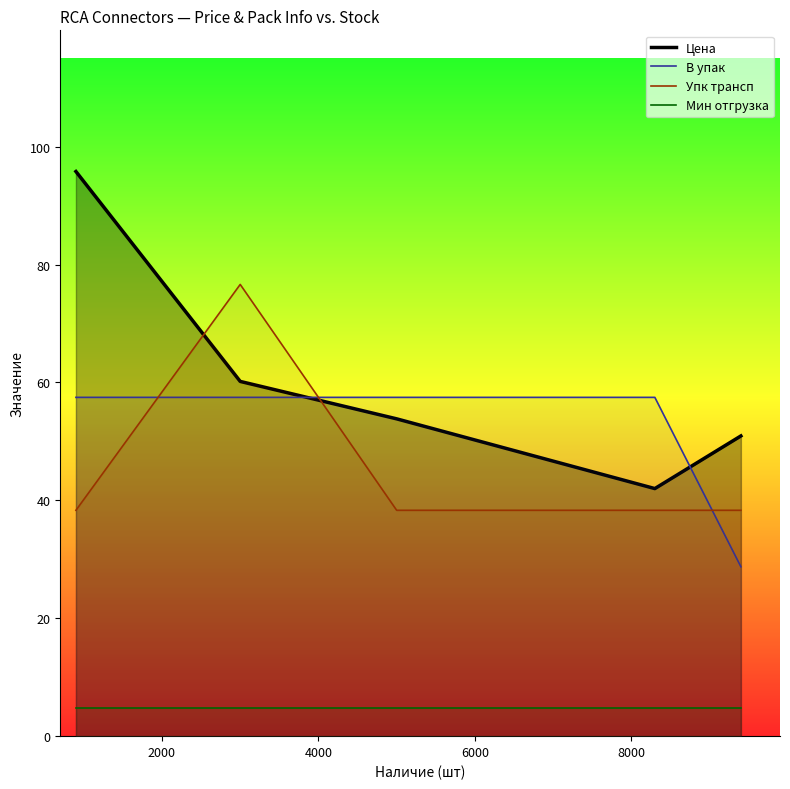

Which series has the largest total across all categories?

Цена